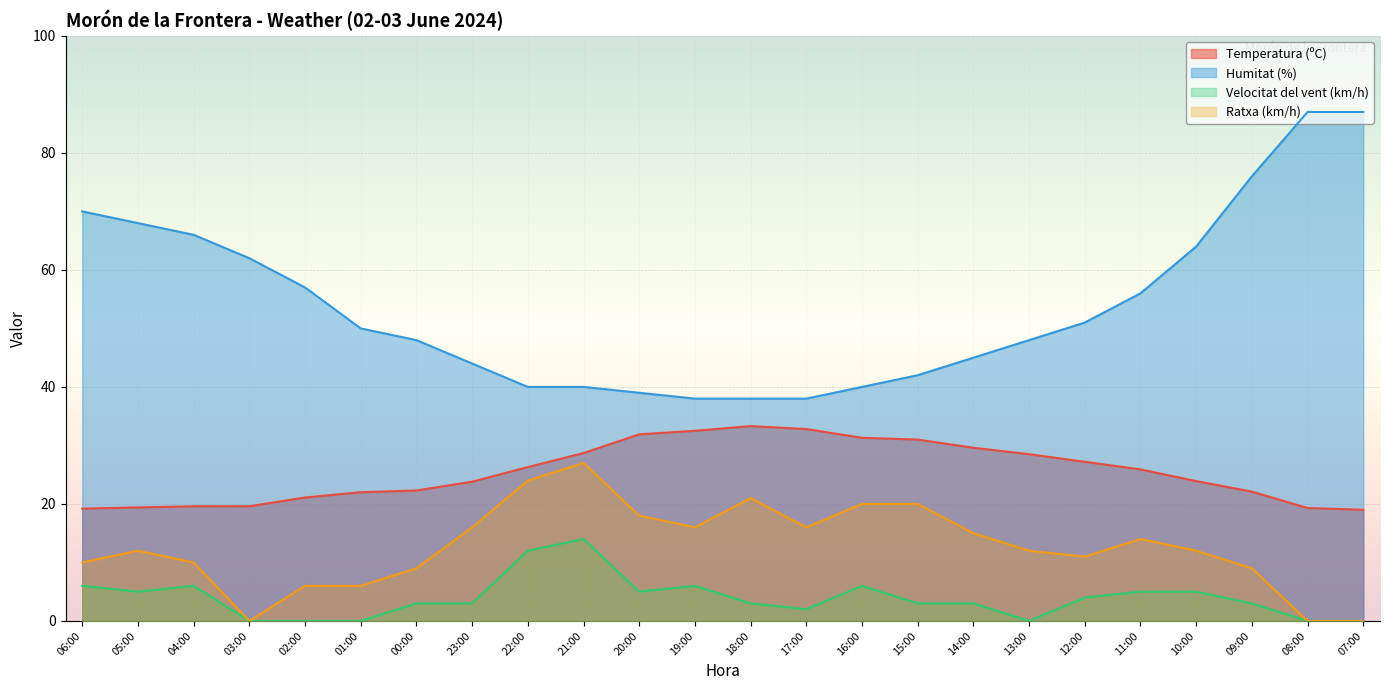

How many data points in Ratxa (km/h) are less than 12?

10